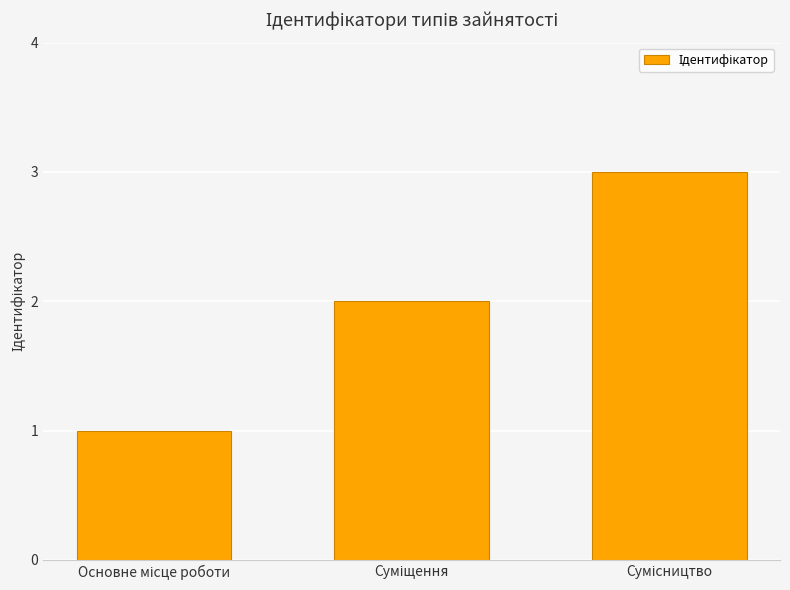

Count the number of data series in this chart.

1